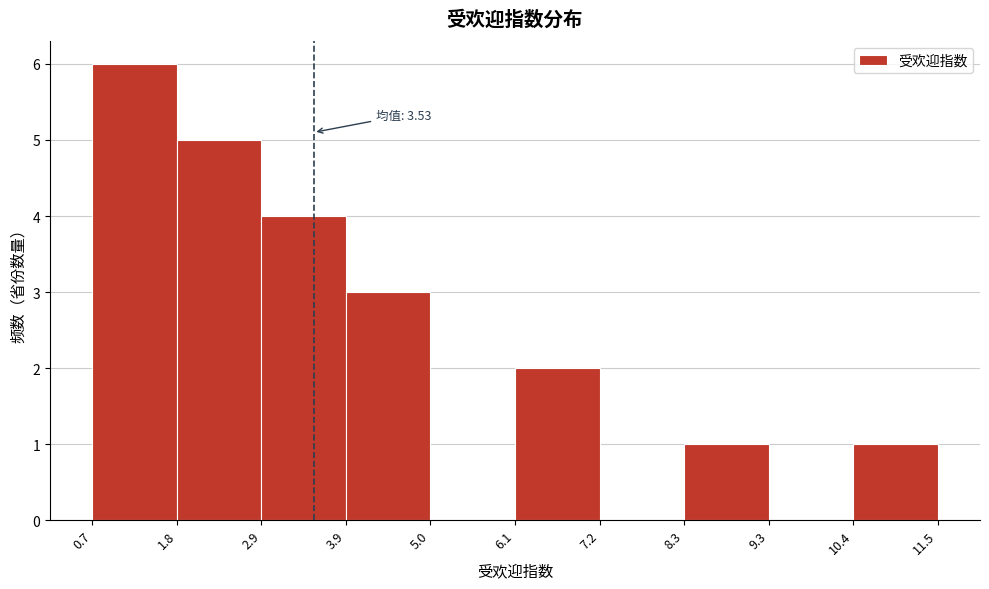

Which range on the x-axis has the tallest bar?

0.7 to 1.8